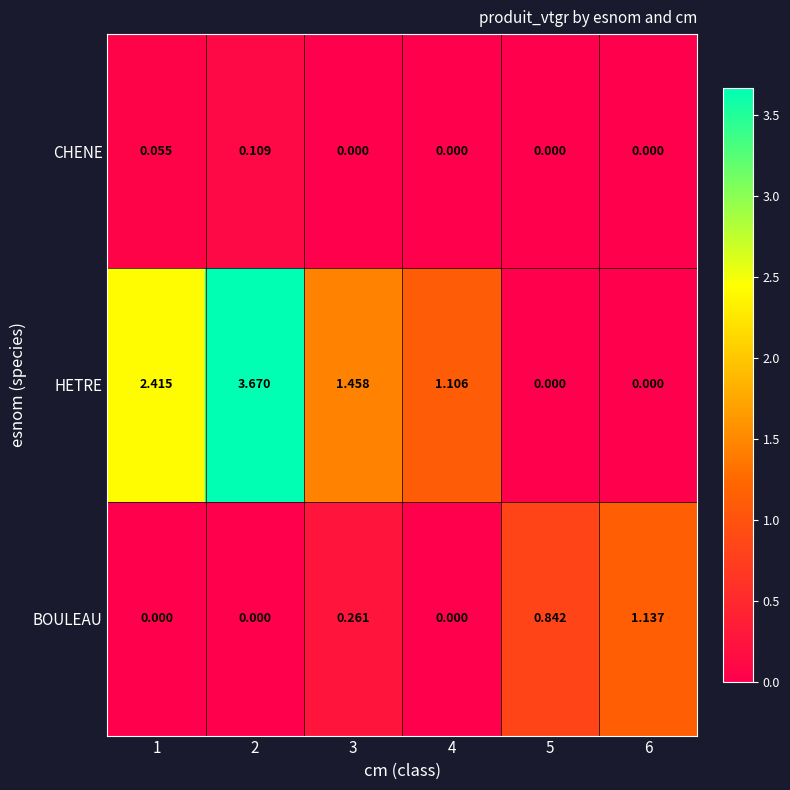

Which series has the widest spread of values?

HETRE